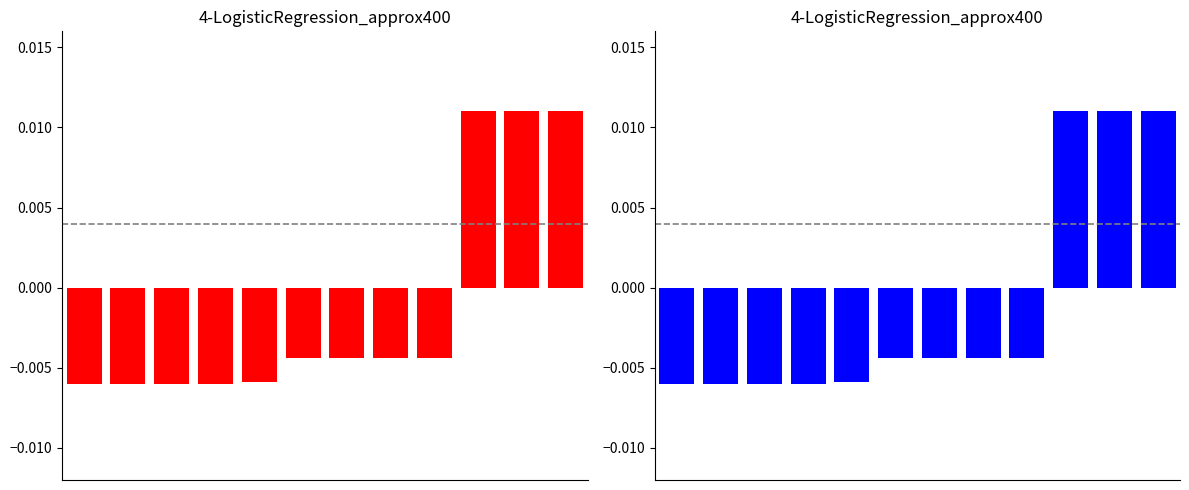

At which category does the chart reach its peak across all series?

11